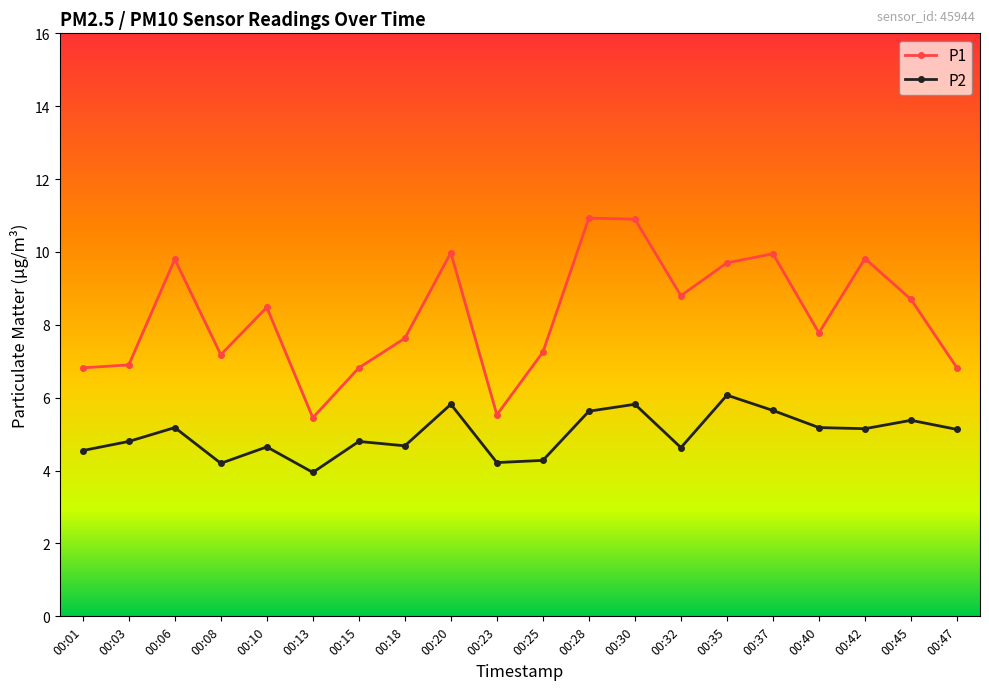

At how many categories does at least one series exceed 8?

10